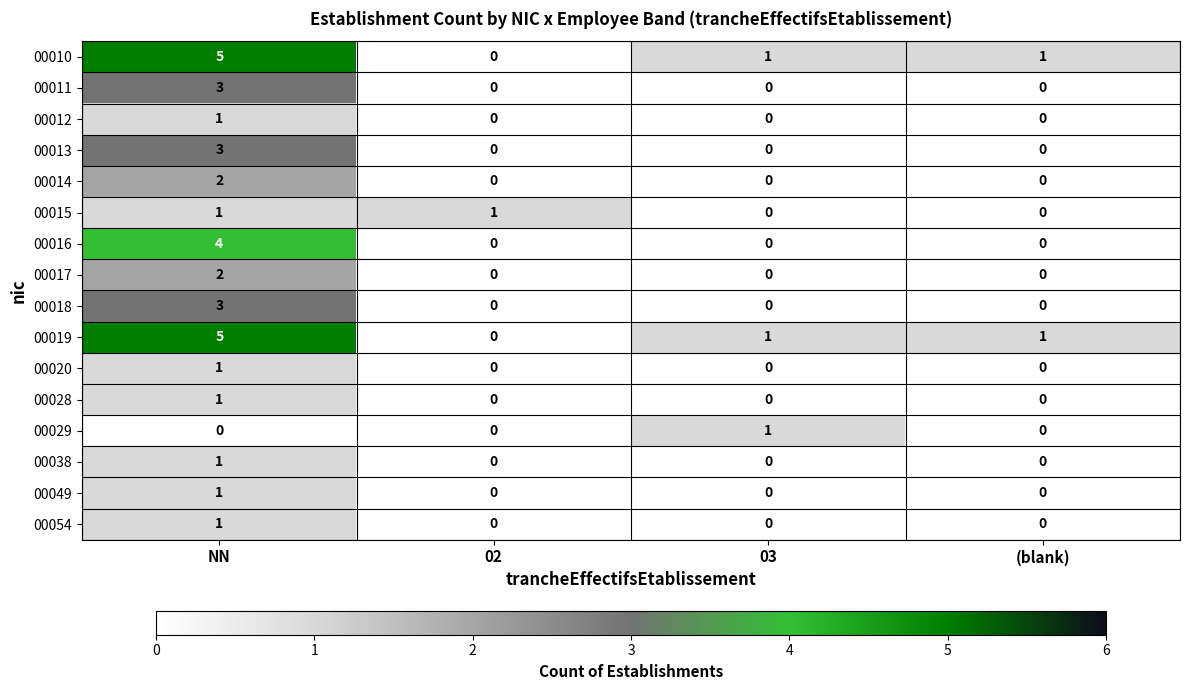

What is the sum of all 00018 values?

3